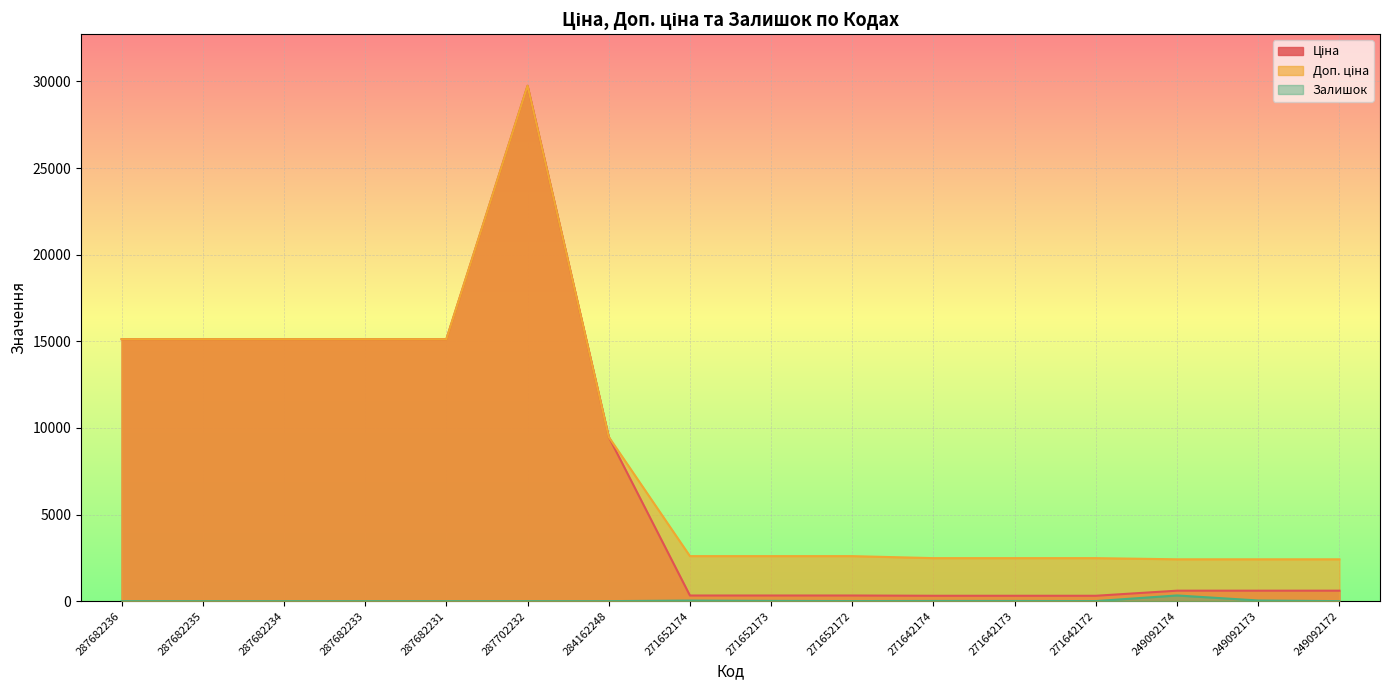

Is the value of Залишок at 249092173 greater than the value of Доп. ціна at 287702232?

No